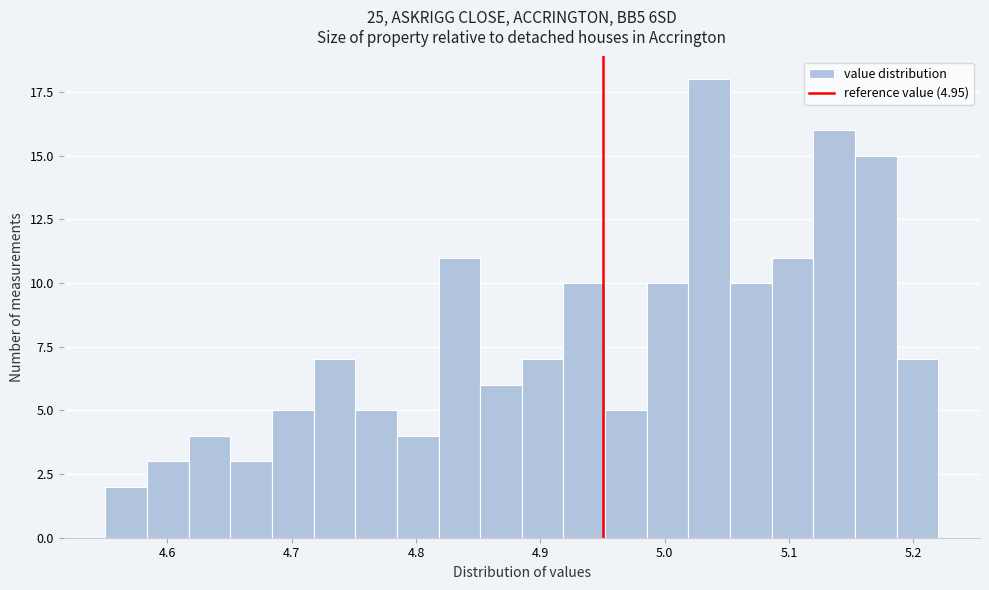

Around what value on the x-axis is the tallest bar? Give the approximate position of its centre, as read against the axis.

5.04